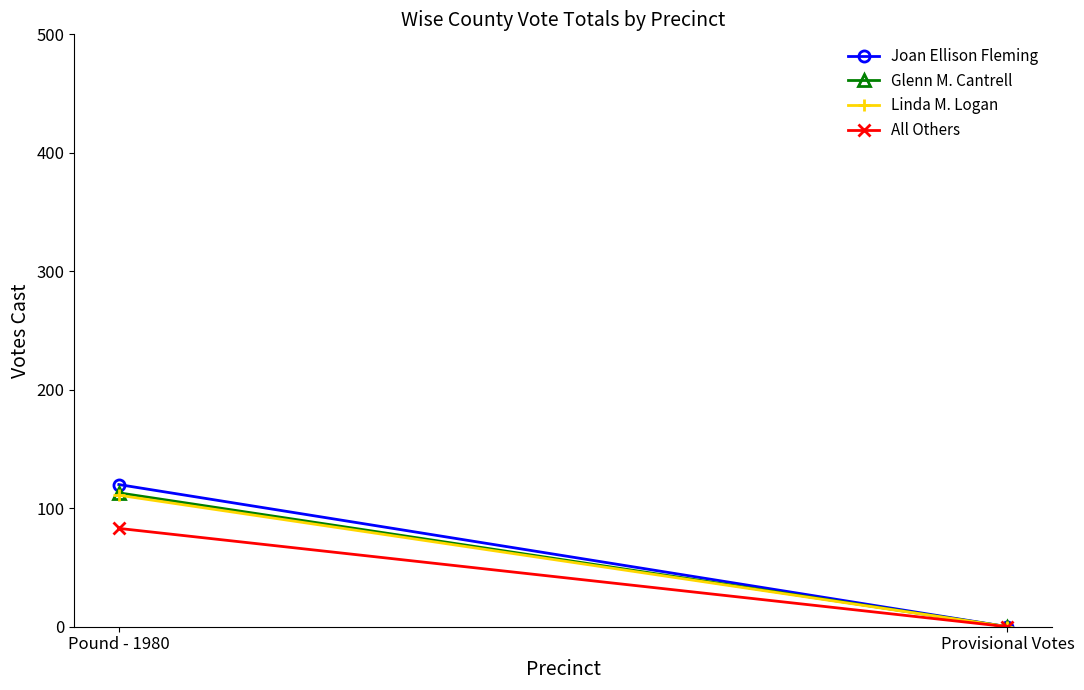

How many data points in Glenn M. Cantrell are less than 113?

1